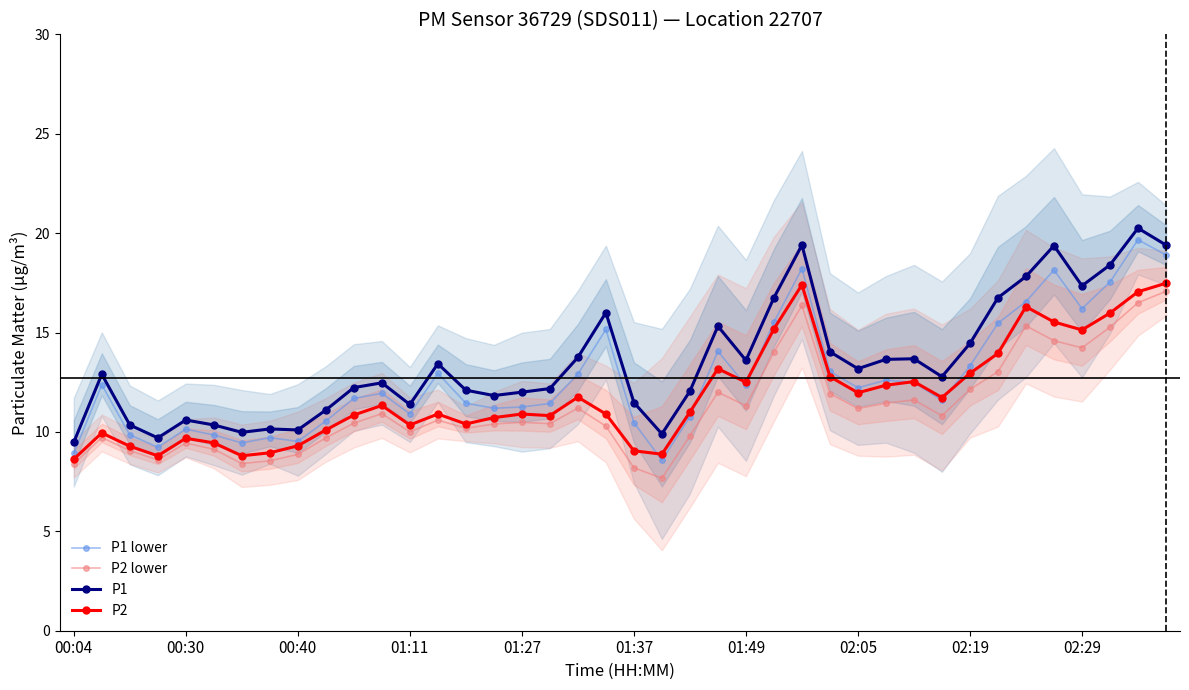

True or false: P1 and P2 lower intersect in this chart.

False